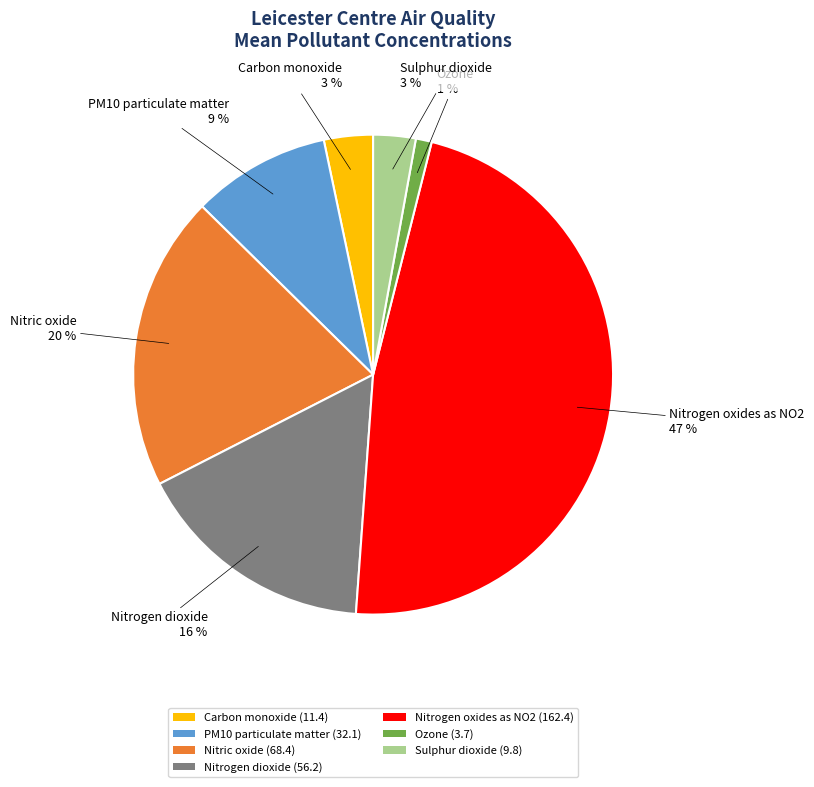

To the nearest percent, what is the average slice percentage?

14%